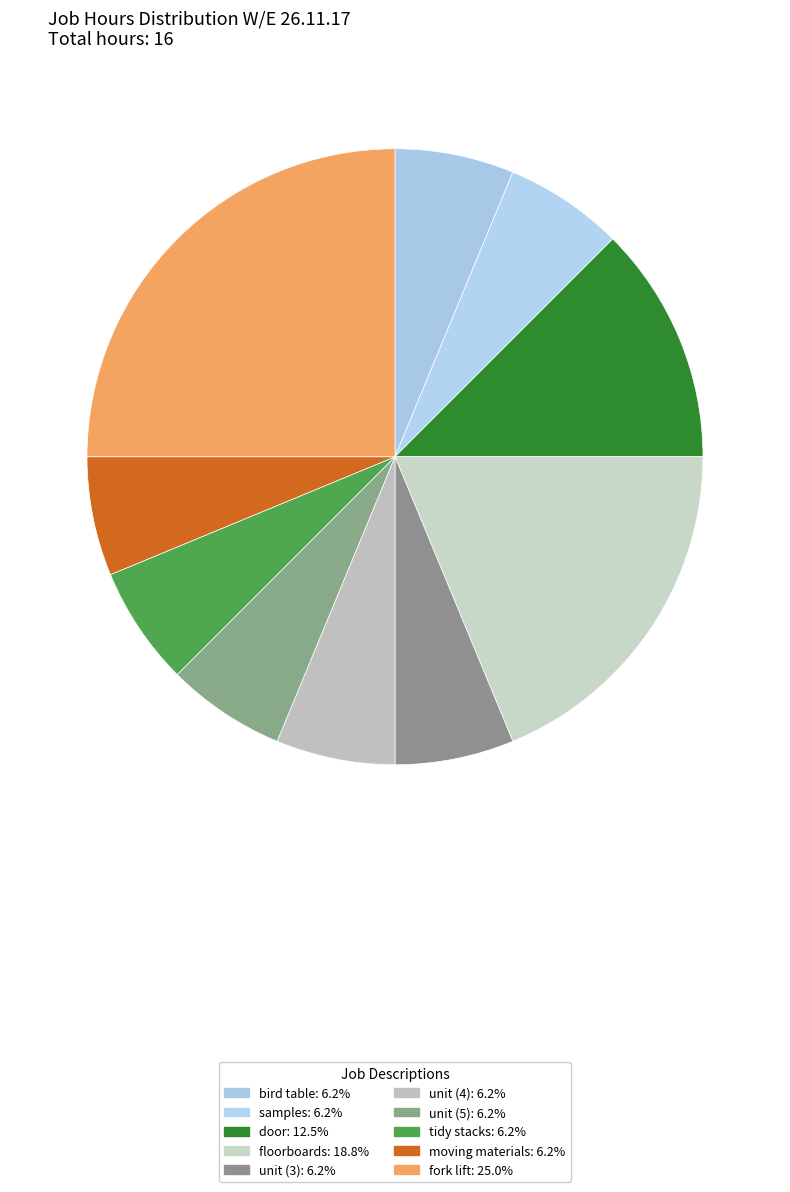

Count the number of slices in the pie.

10